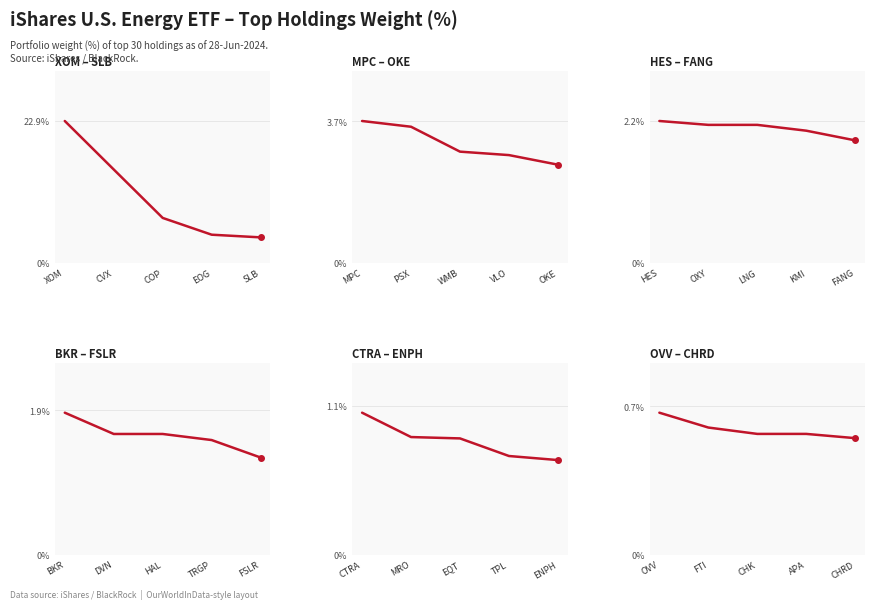

Between CHK and CHRD, which is larger?

CHK